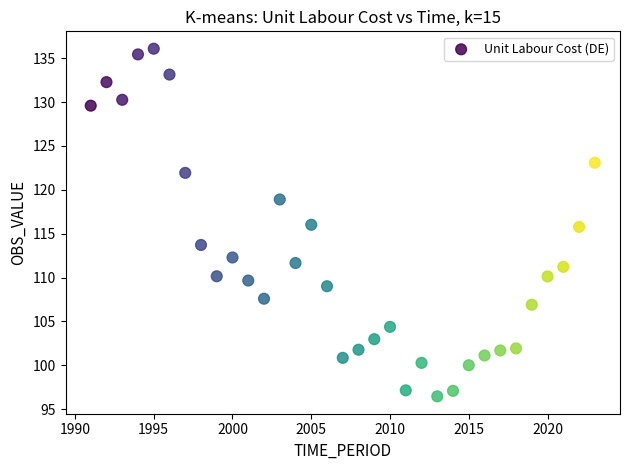

What is the range of Y values (max minus min)?

39.6